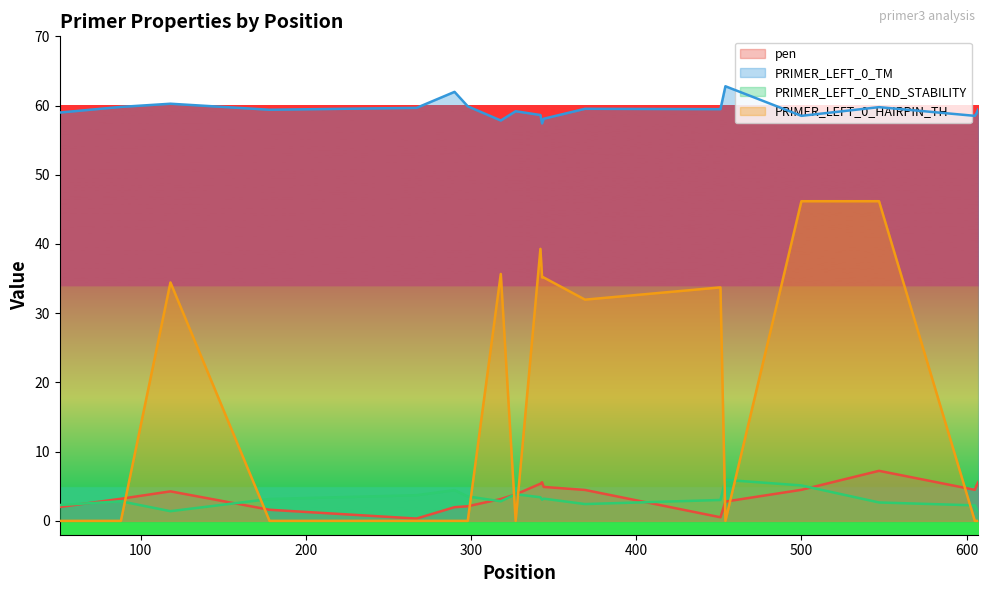

Which series has the largest total across all categories?

PRIMER_LEFT_0_TM